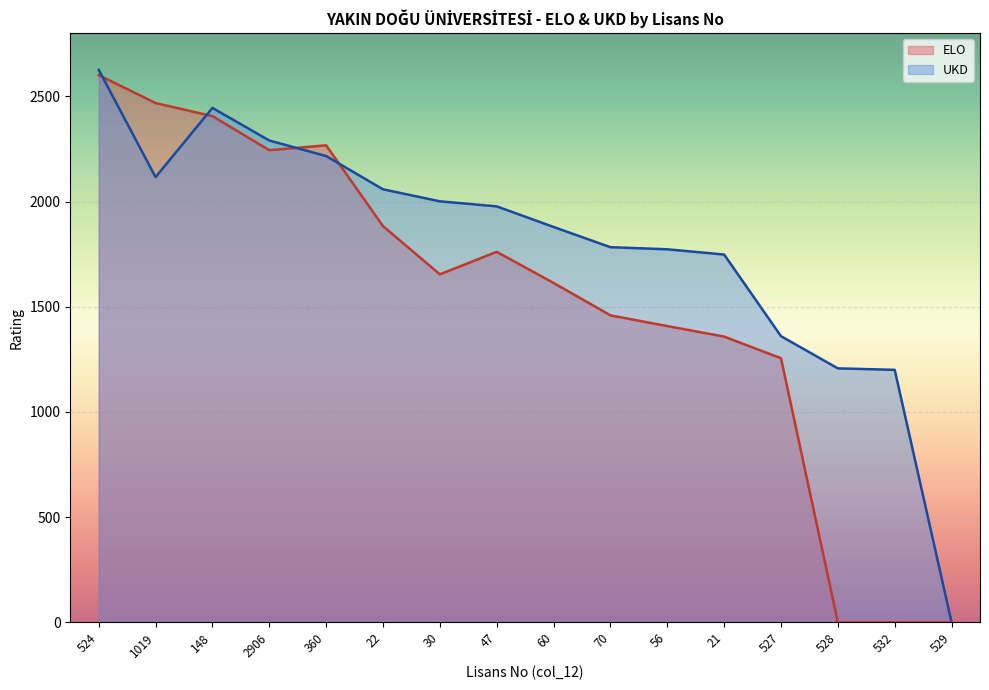

Where is ELO nearest to the value 1300?

527